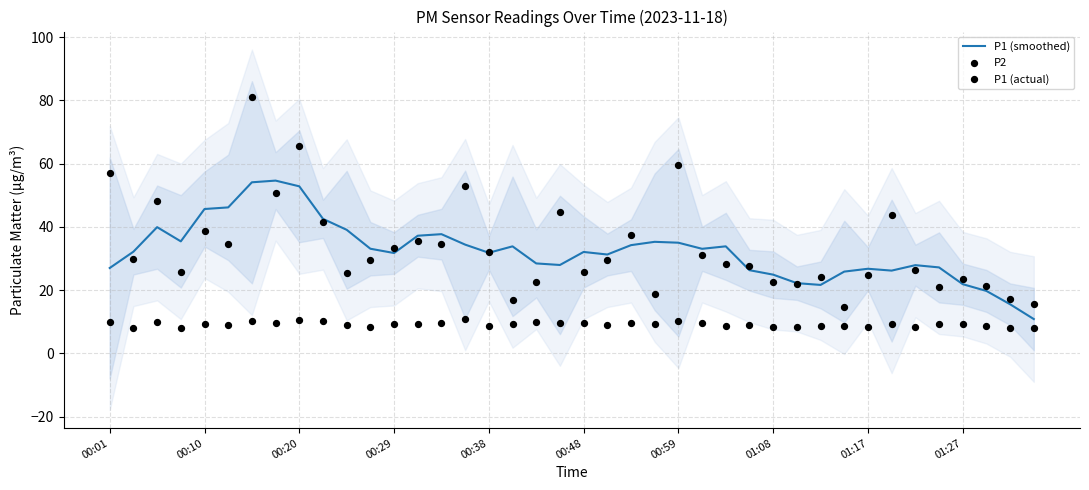

Which series has the widest spread of Y values?

P1 (actual)